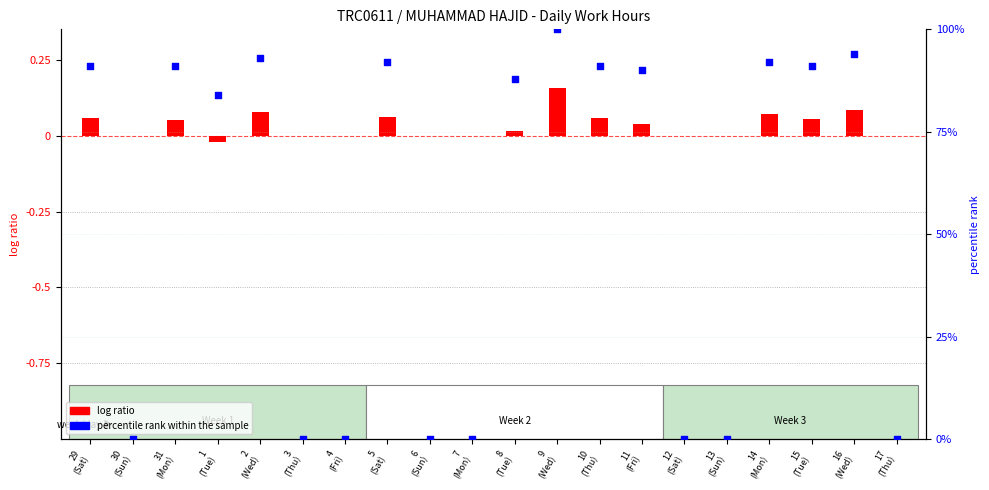

Is the value of percentile rank within the sample at 1
(Tue) greater than the value of log ratio at 3
(Thu)?

Yes